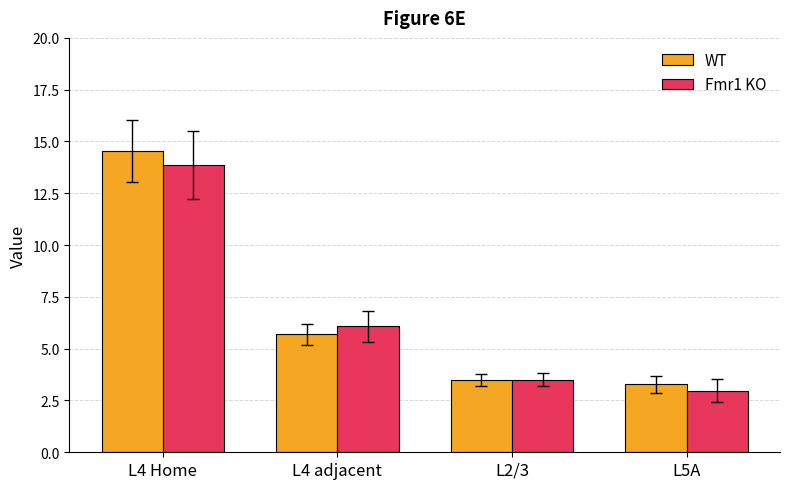

The Fmr1 KO series shows 3.5 at L4 adjacent. True or false?

False